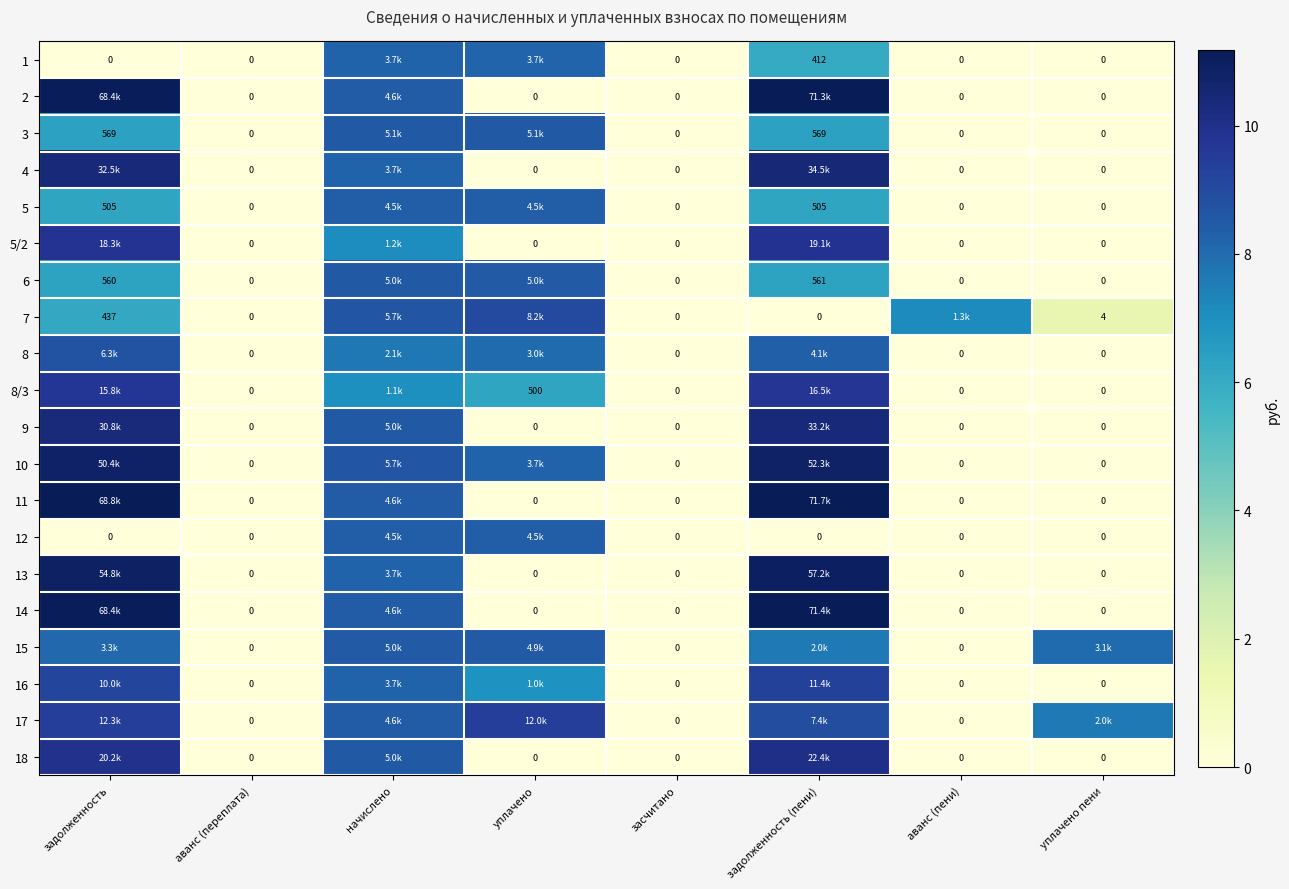

At which category does the chart reach its minimum across all series?

задолженность